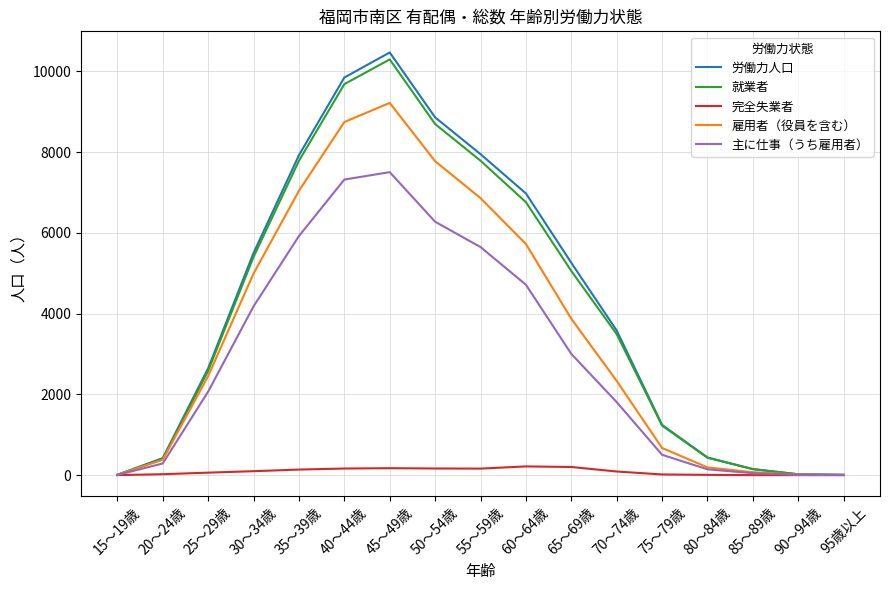

Is the value of 雇用者（役員を含む） at 25～29歳 greater than the value of 就業者 at 45～49歳?

No